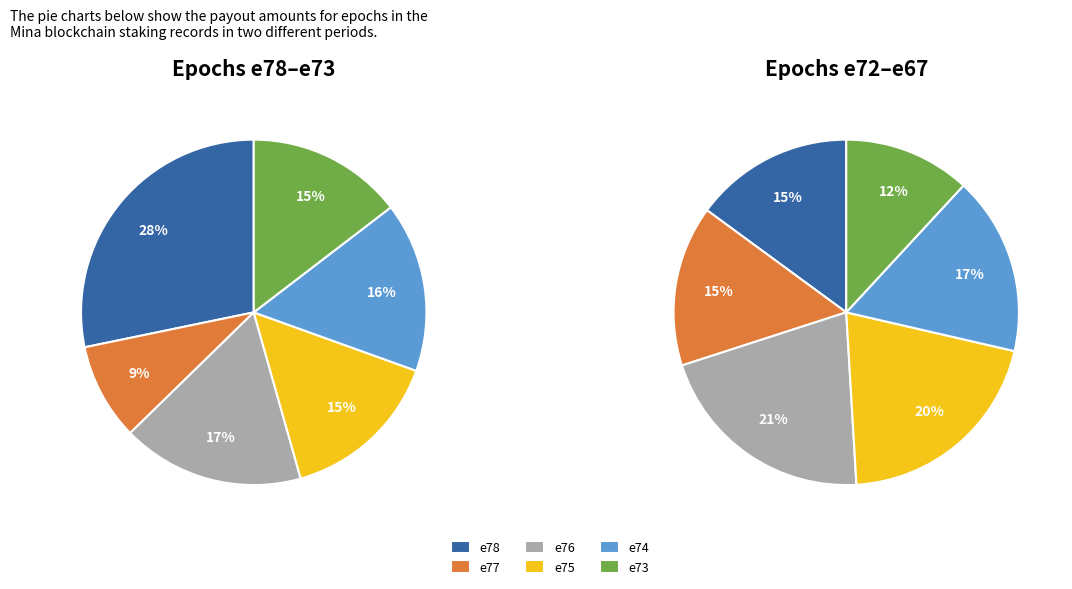

Does e71 represent more than half of the total?

No